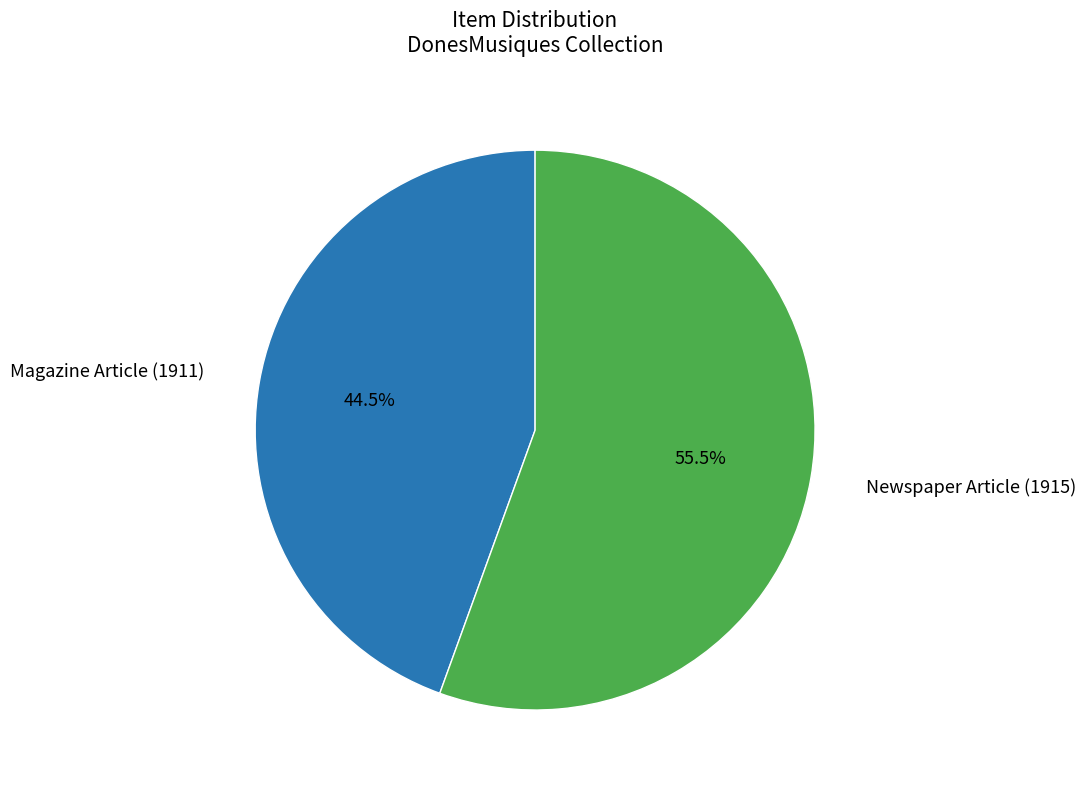

True or false: Magazine Article (1911) accounts for 30% of the total.

False